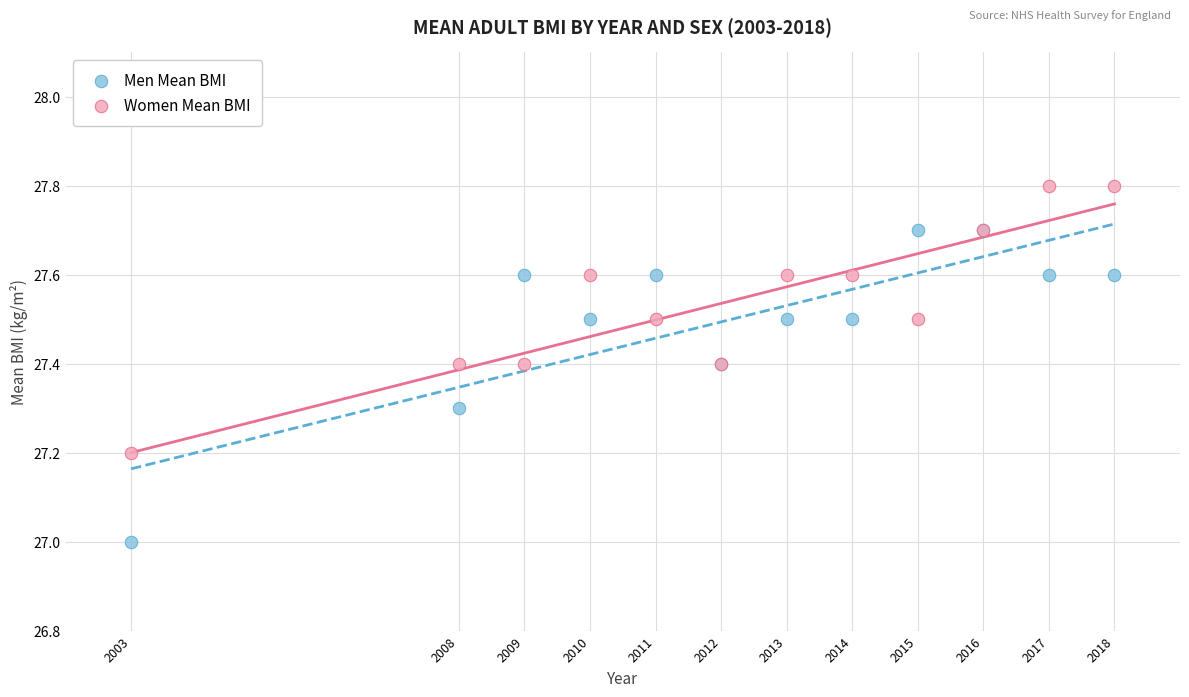

What is the X range (max minus min) for the scatter plot?

15.0